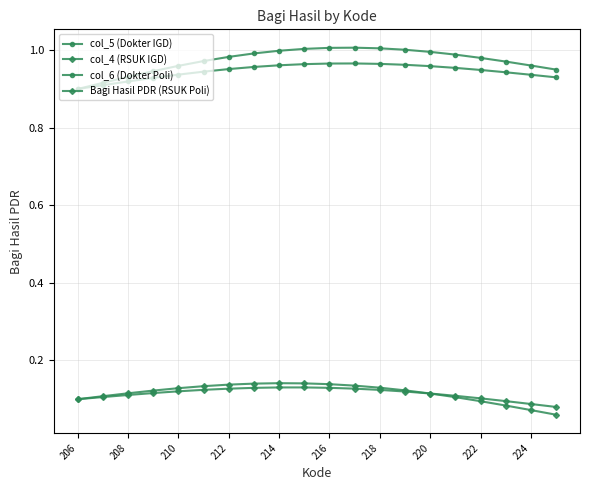

How many categories are shown in the chart?

20